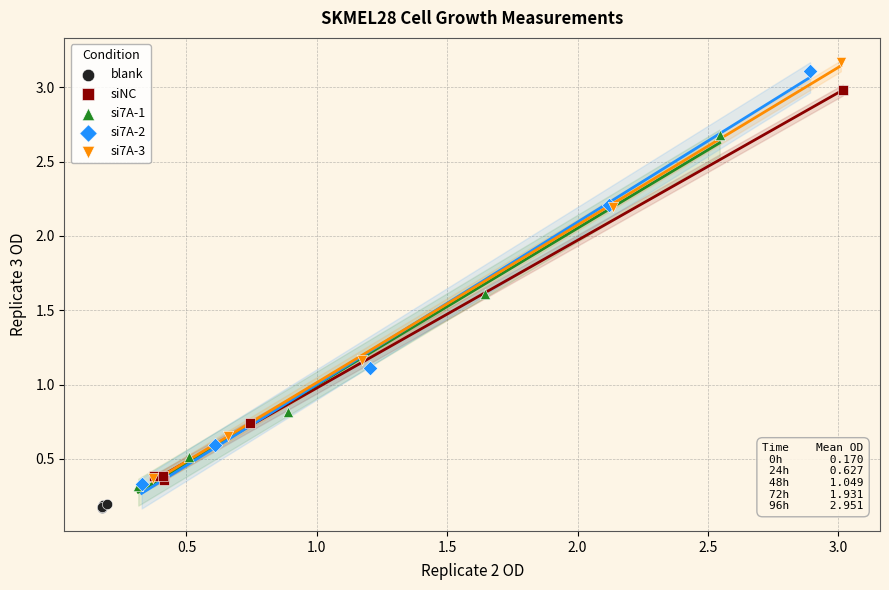

Which series contains the lowest Y value?

blank